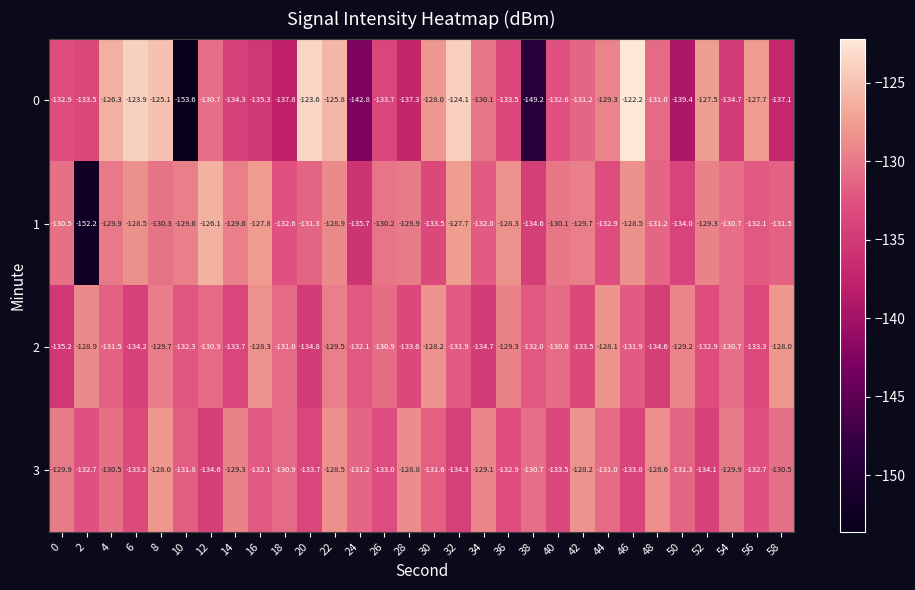

At which category does the chart reach its minimum across all series?

10